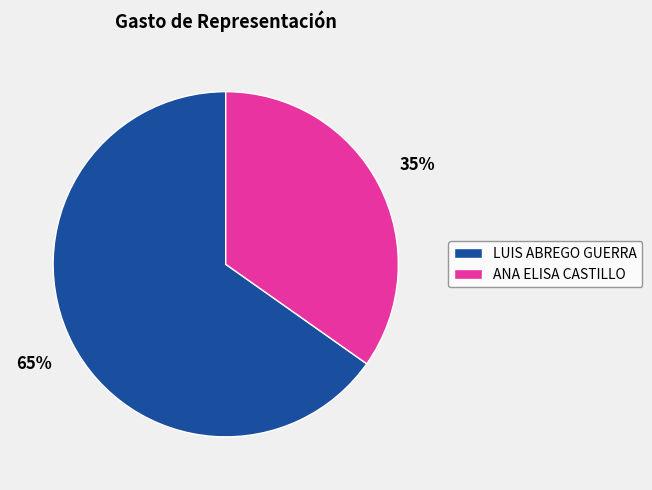

To the nearest percent, what portion does LUIS ABREGO GUERRA represent?

65%